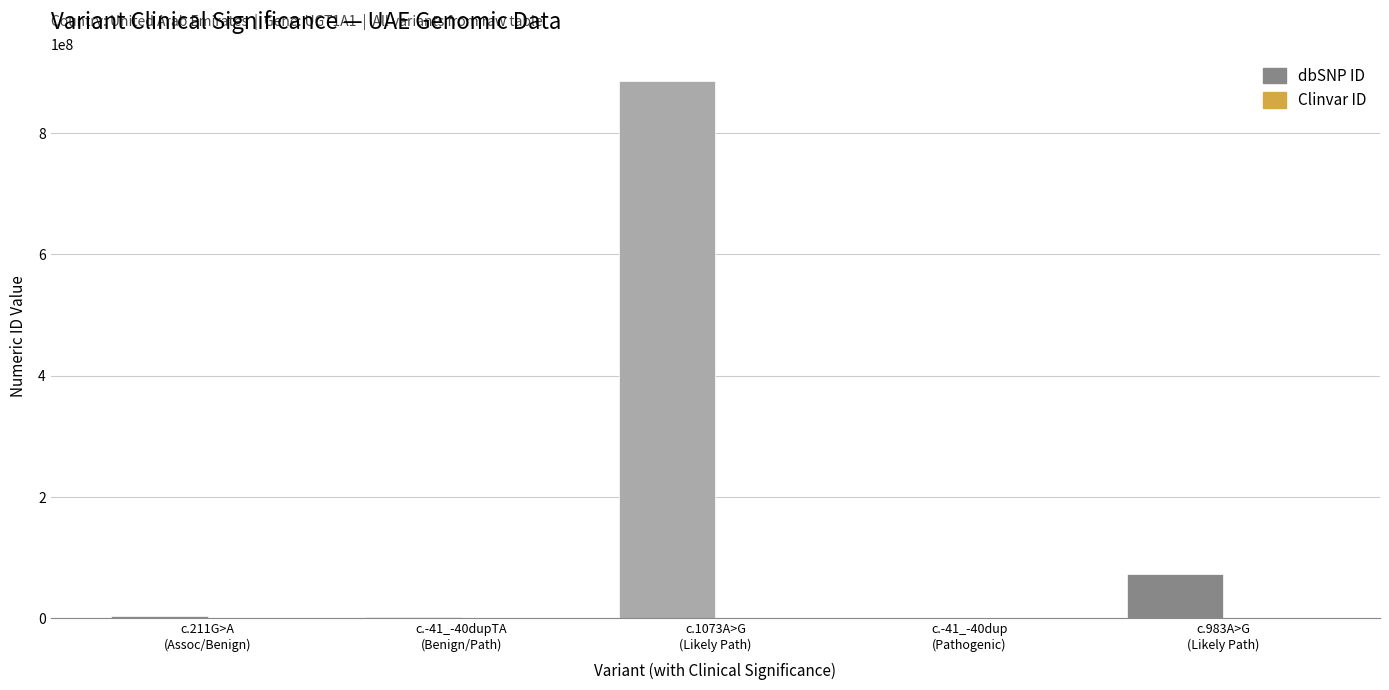

Which series has the largest total across all categories?

dbSNP ID